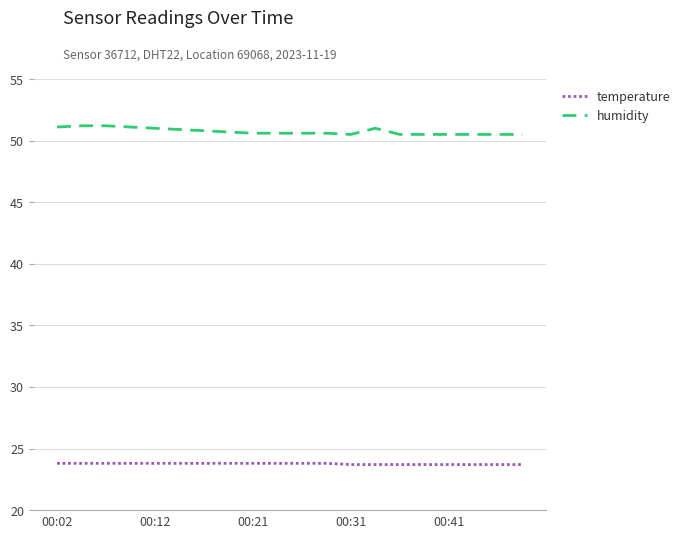

What is the smallest value displayed?

23.7